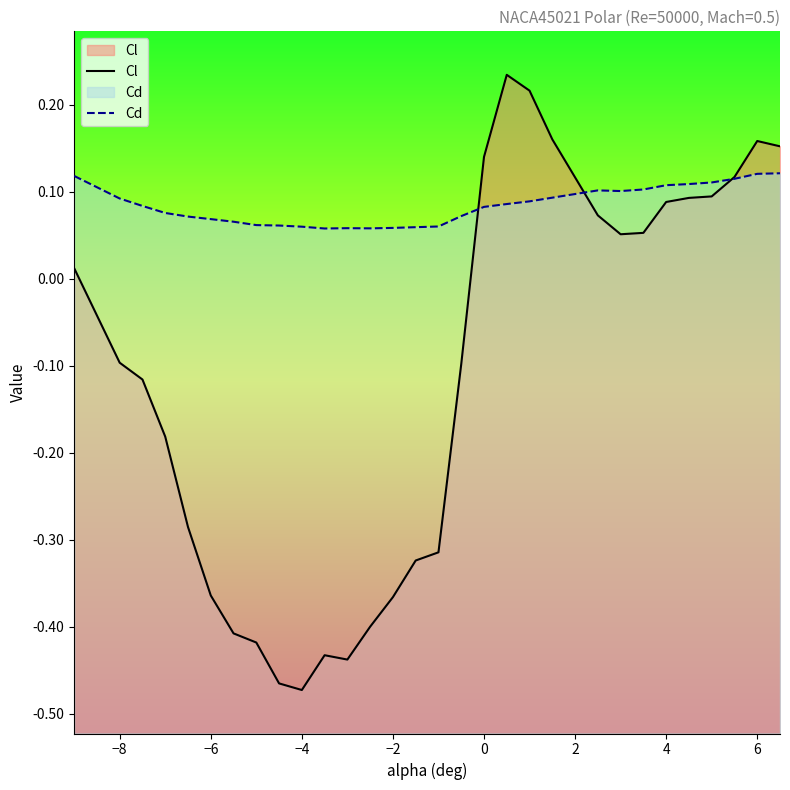

Rank the series by their average value, from highest to lowest.

Cd, Cl